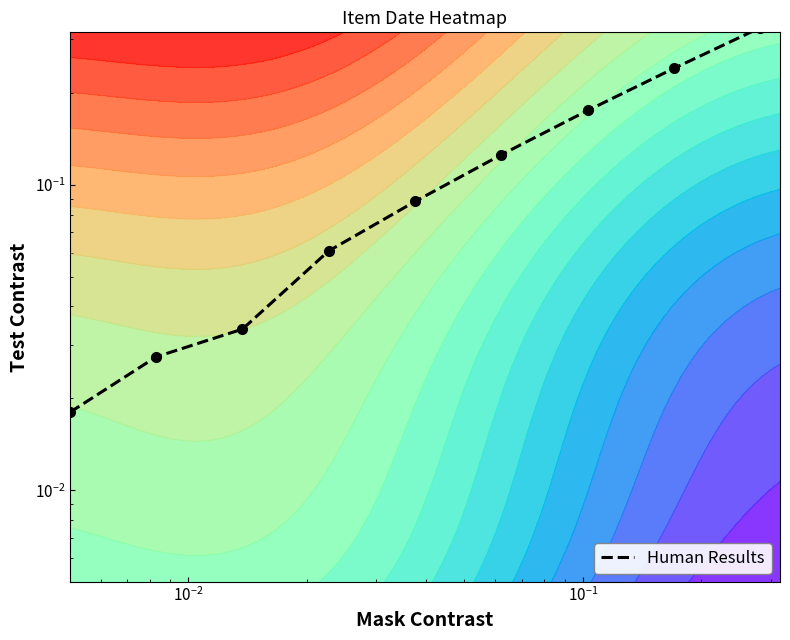

What is the average value?

0.1